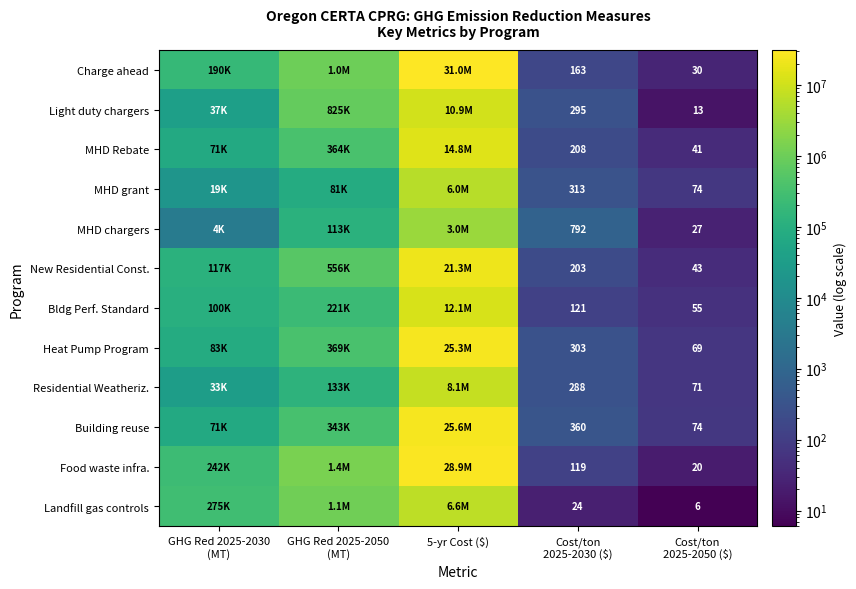

What is the sum of all Landfill gas controls values?

7987180.0